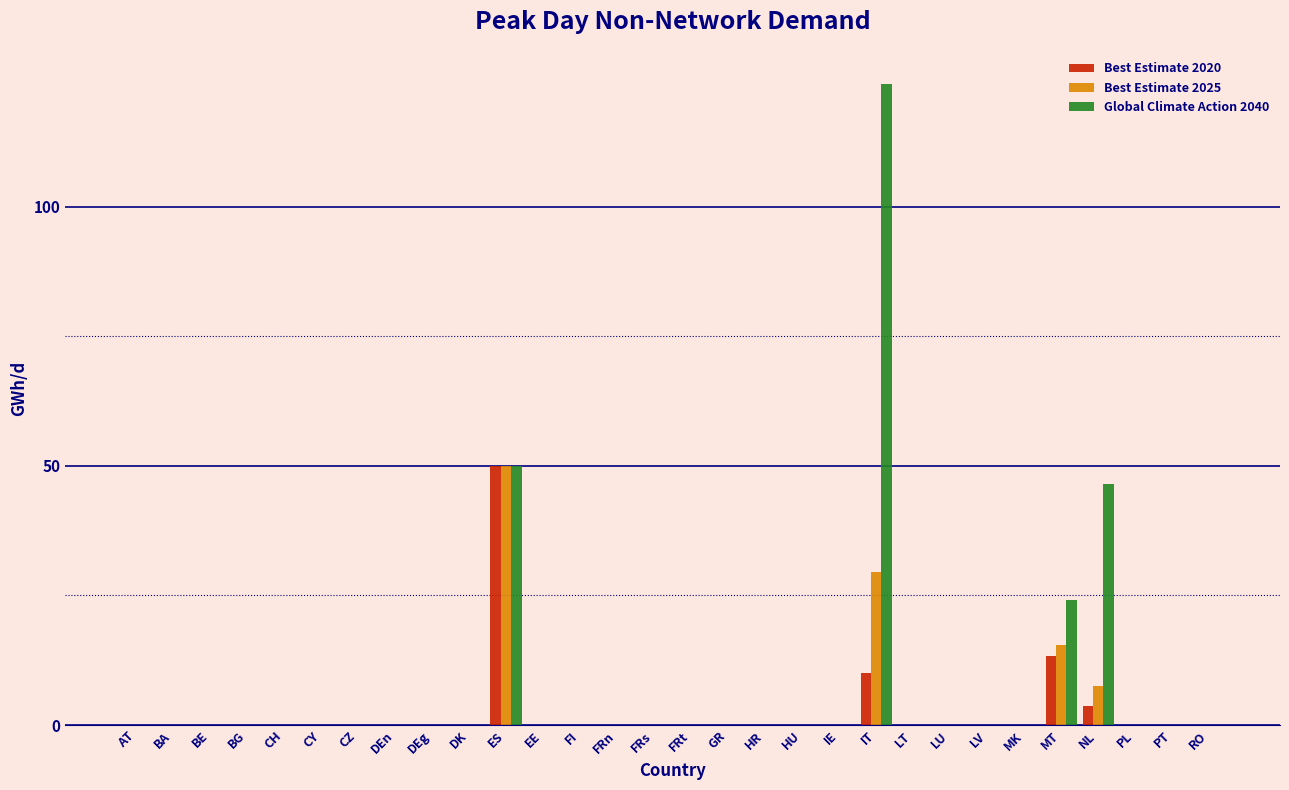

Which category has the highest value in the Best Estimate 2025 series?

ES